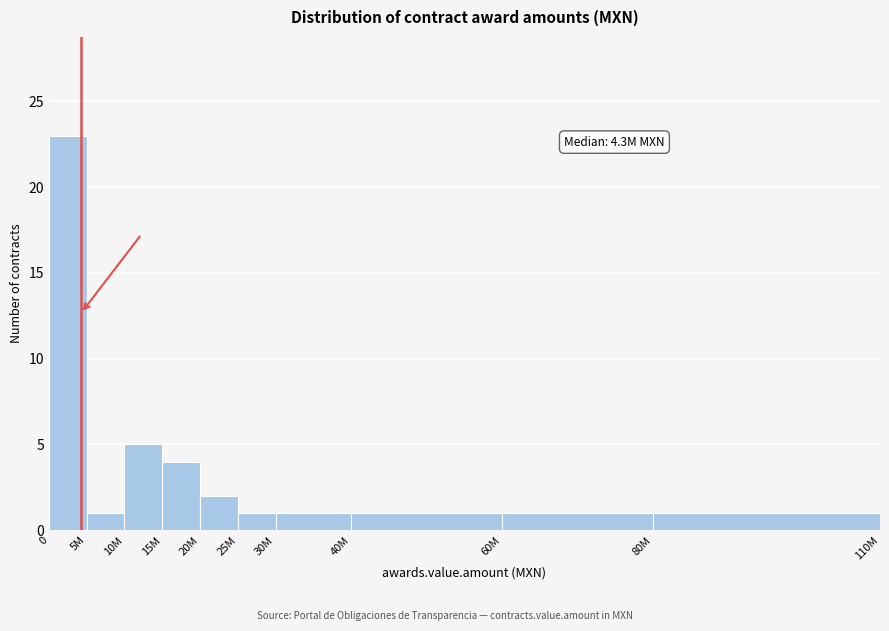

Reading left to right, extract all data points from this chart.

23	1	5	4	2	1	1	1	1	1